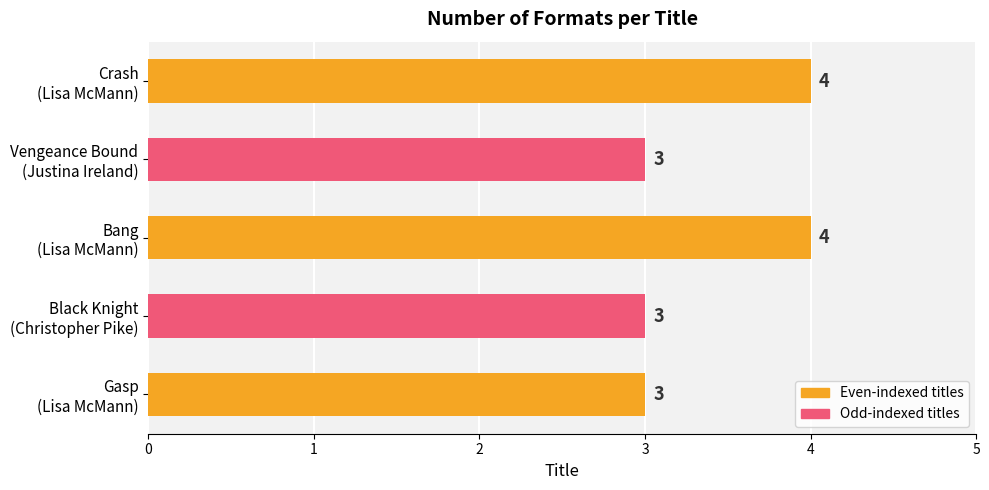

What is the minimum value shown in the chart?

3